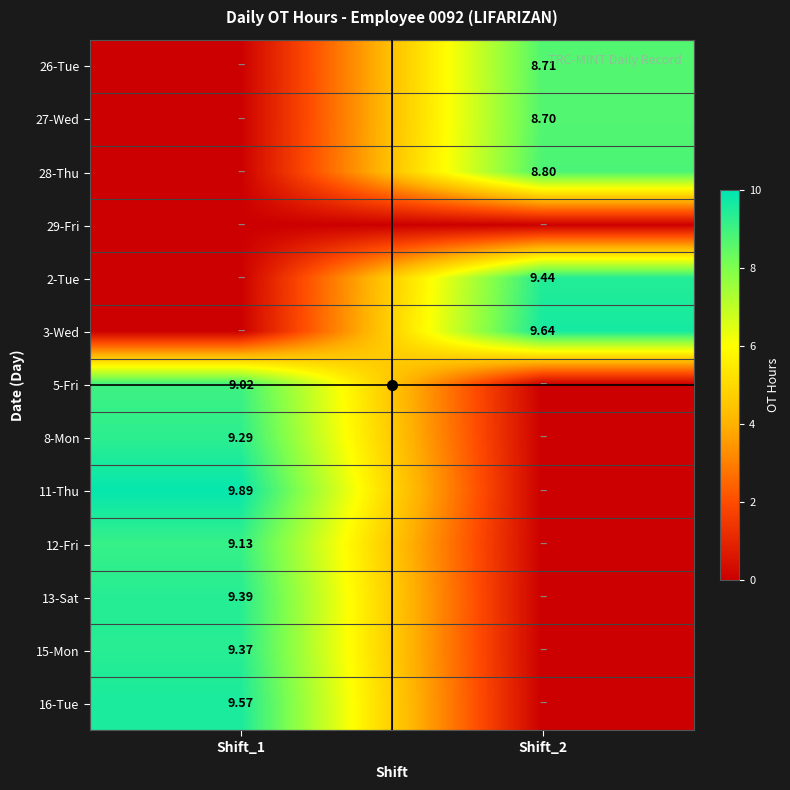

What is the sum of all 11-Thu values?

9.9